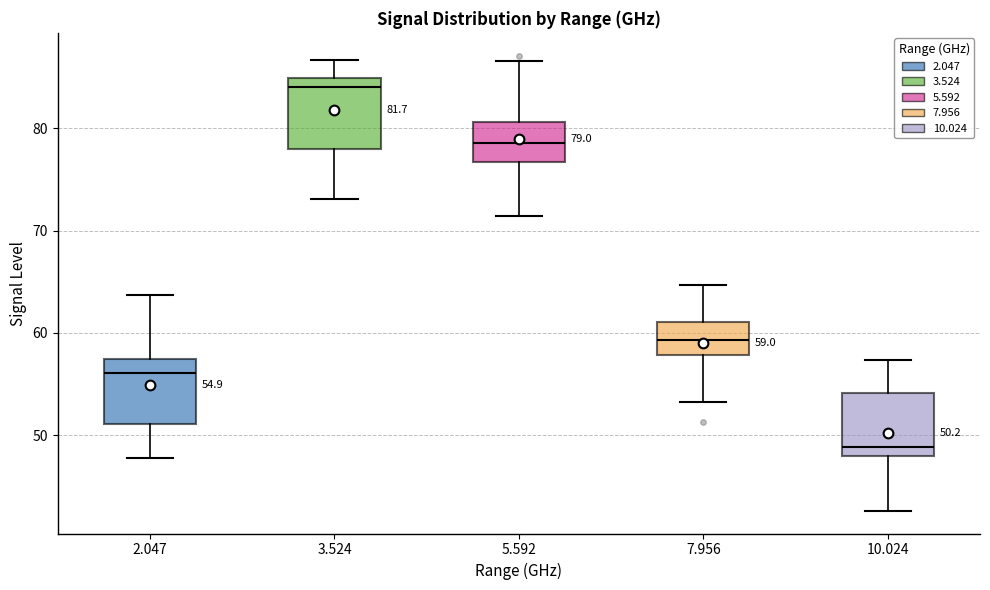

Which box has the lowest median line?

10.024